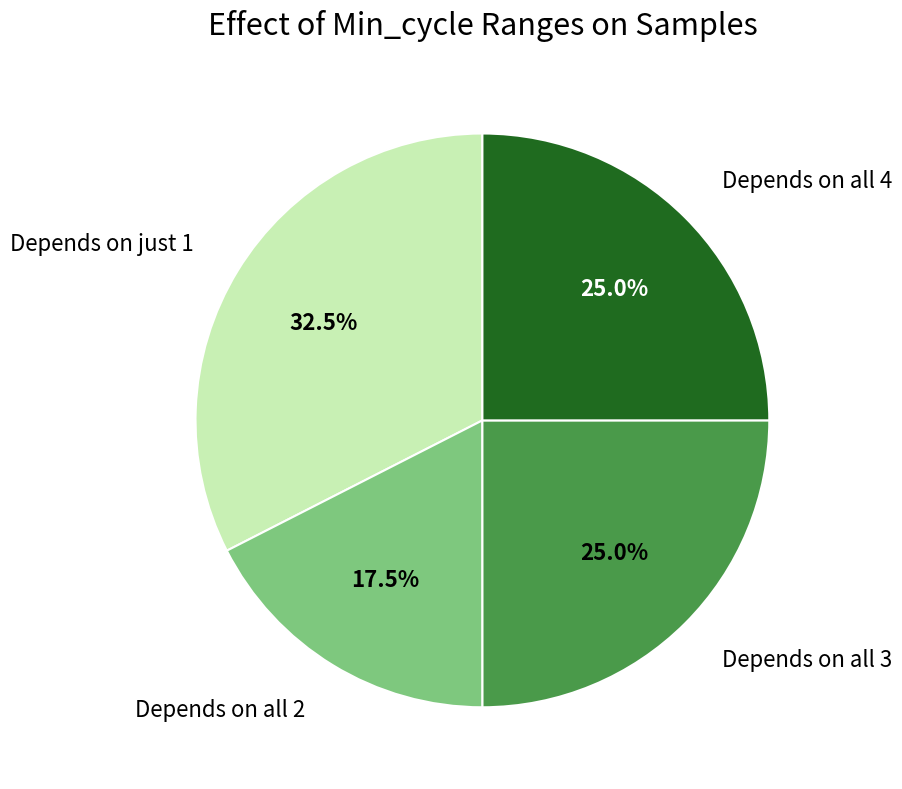

How much of the chart is everything except Depends on all 3?

75.0%